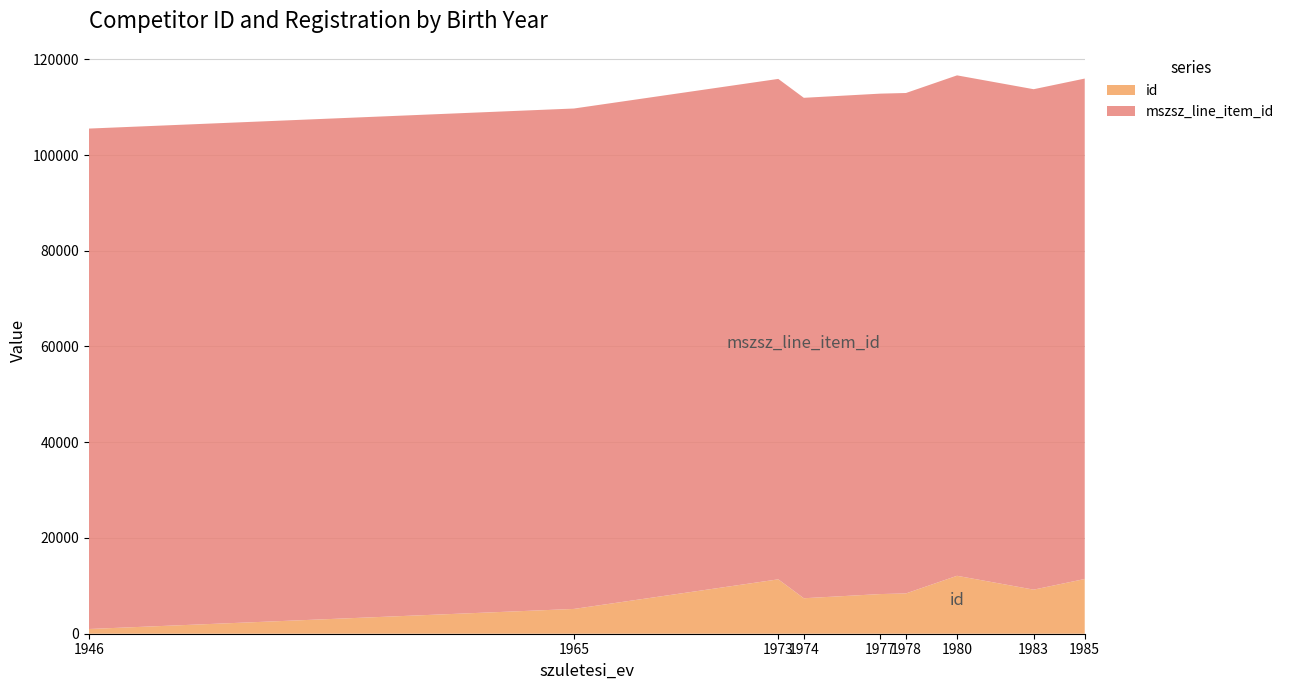

Reading left to right, list all the values displayed in this chart.

id: 984	5179	11361	7411	8285	8417	12101	9208	11432
mszsz_line_item_id: 104537	104537	104537	104537	104537	104537	104537	104537	104537